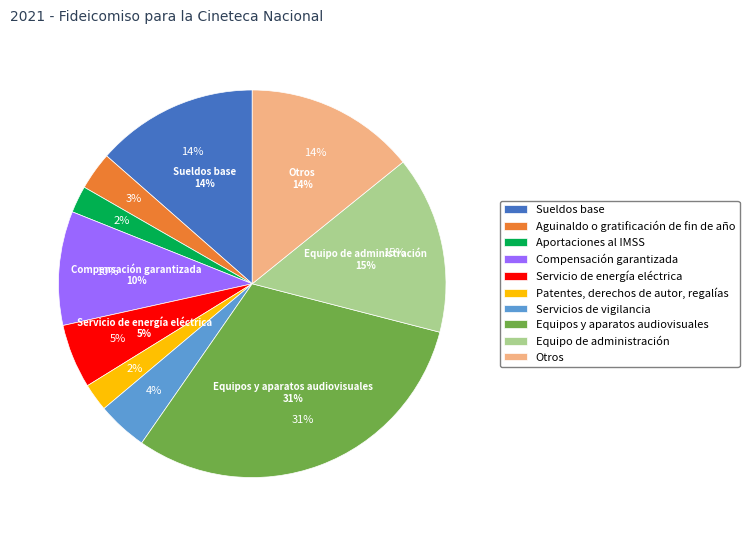

How many slices are in this pie chart?

10